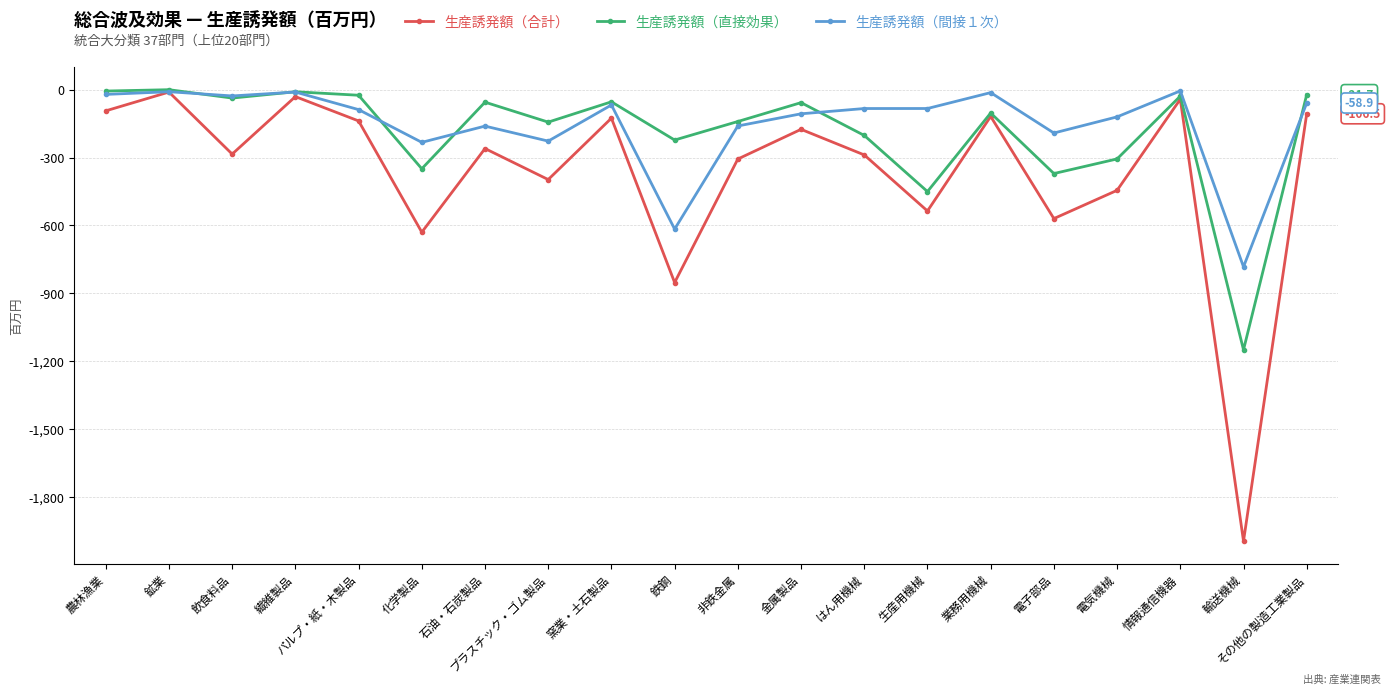

Is this an area chart (filled region under the line)?

No